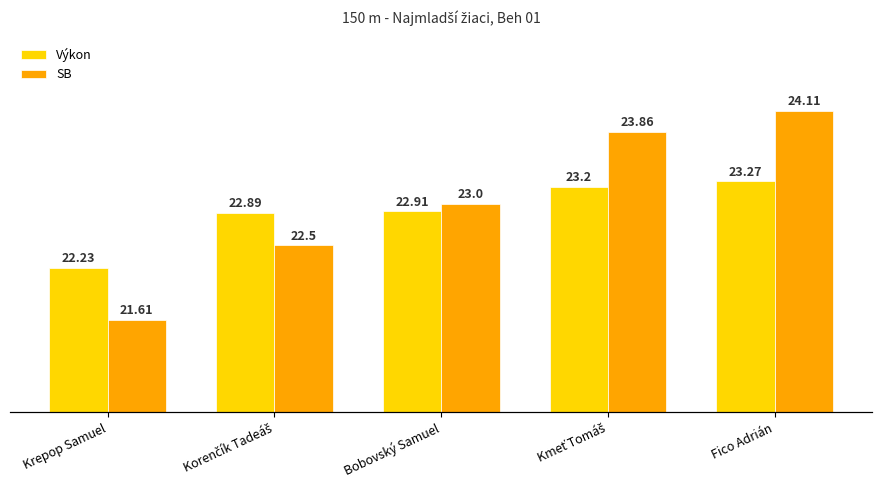

What value does the SB series have at Fico Adrián?

24.1